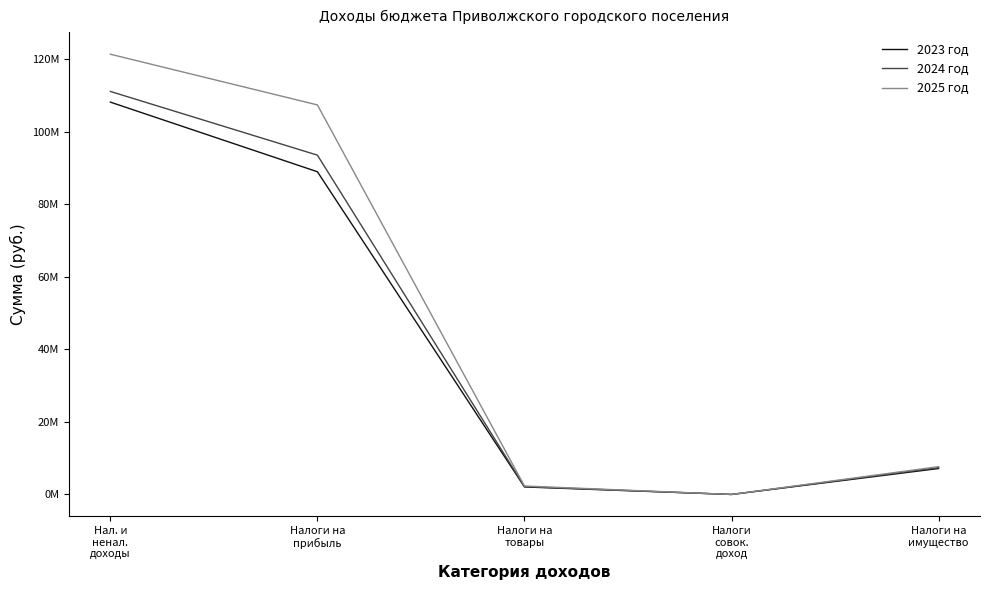

Where is the first local minimum for 2024 год?

Налоги
совок.
доход